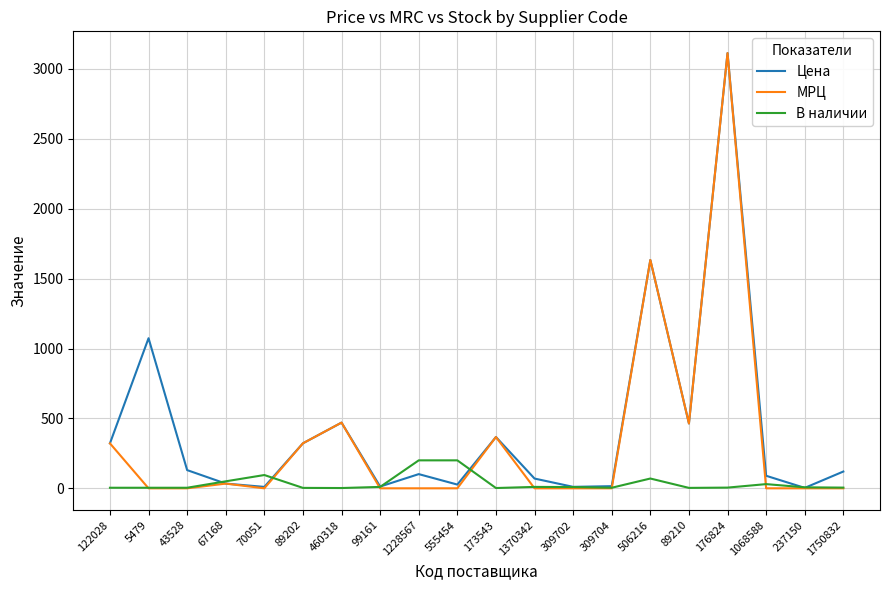

Rank the series by their average value, from lowest to highest.

В наличии, МРЦ, Цена